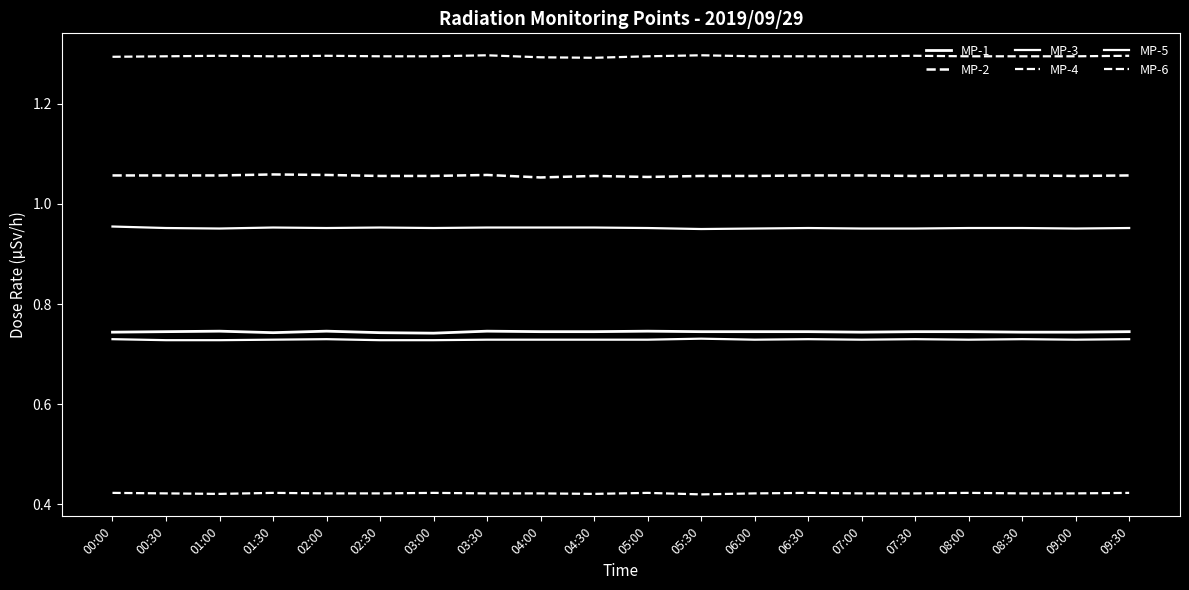

Rank the series by their maximum value, from lowest to highest.

MP-6, MP-3, MP-1, MP-5, MP-2, MP-4